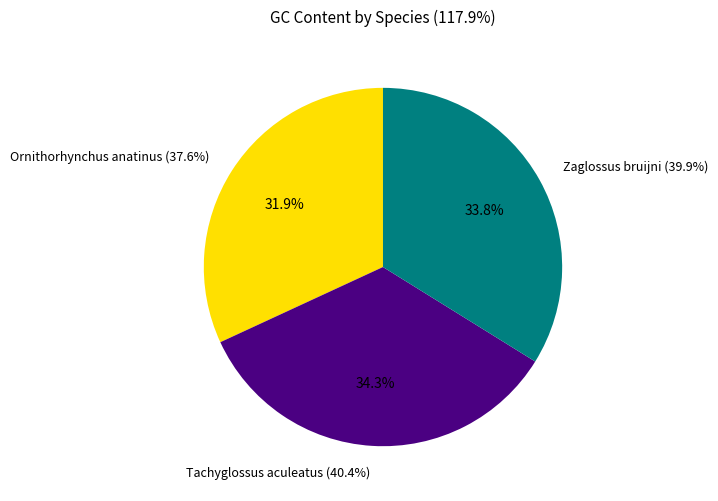

Count the number of slices in the pie.

3